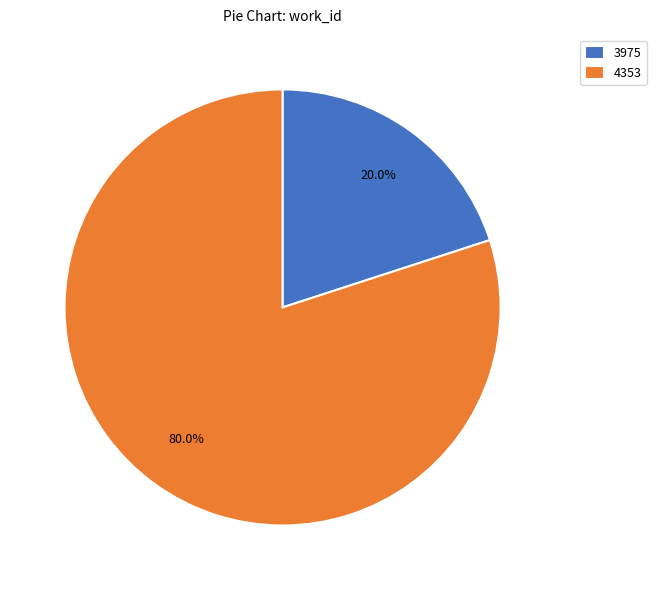

To the nearest percent, what is the average slice percentage?

50%